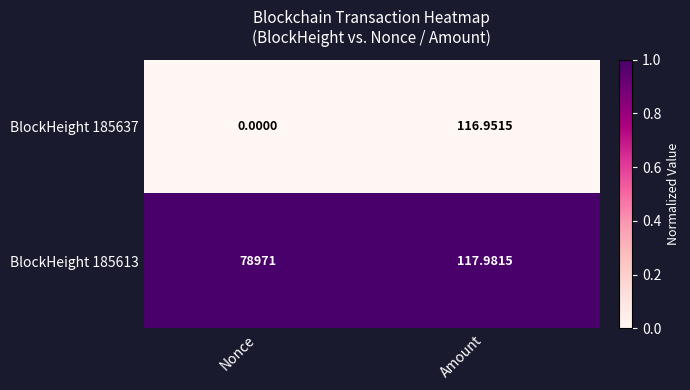

What is the total value across all series at Amount?

234.9